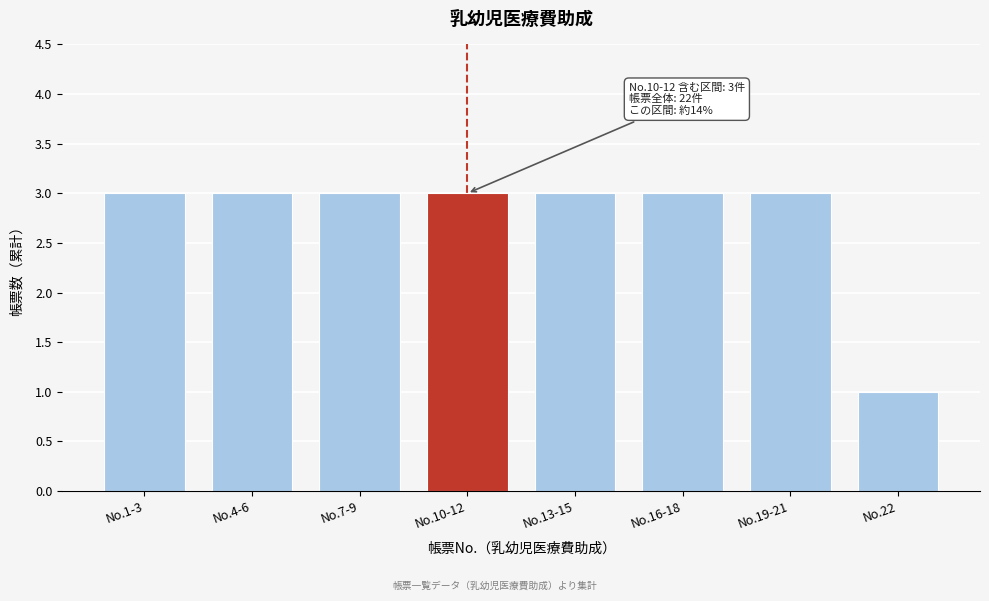

Reading left to right, list all the values displayed in this chart.

No.1-3=3	No.4-6=3	No.7-9=3	No.10-12=3	No.13-15=3	No.16-18=3	No.19-21=3	No.22=1